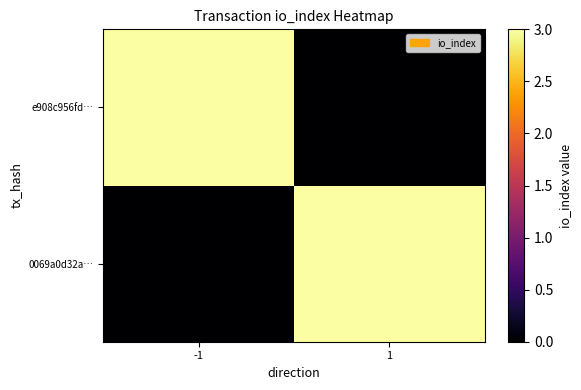

What is the difference between the highest and lowest values at -1?

3